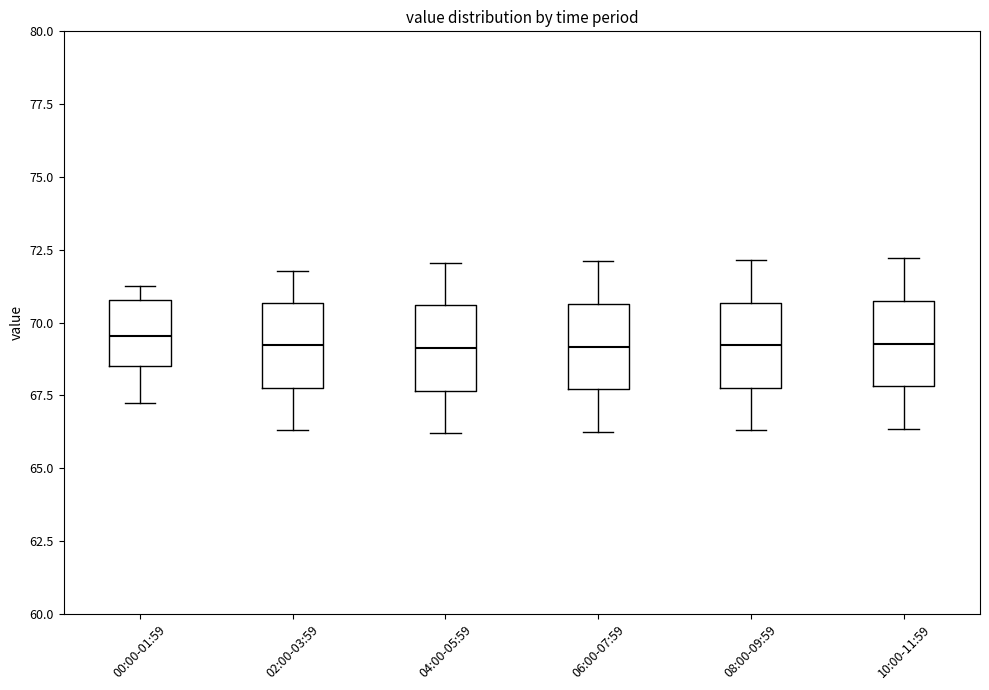

Reading left to right, read every box against the y-axis: the position of its median line, the range the box covers, and the ends of its whiskers. The values are not printed on the chart, so give them approximately, as read against the axis.

00:00-01:59: median 69.5, box 68.5 to 71.0, whiskers 67.0 to 71.5
02:00-03:59: median 69.0, box 68.0 to 70.5, whiskers 66.5 to 72.0
04:00-05:59: median 69.0, box 67.5 to 70.5, whiskers 66.0 to 72.0
06:00-07:59: median 69.0, box 67.5 to 70.5, whiskers 66.5 to 72.0
08:00-09:59: median 69.0, box 68.0 to 70.5, whiskers 66.5 to 72.0
10:00-11:59: median 69.5, box 68.0 to 70.5, whiskers 66.5 to 72.0